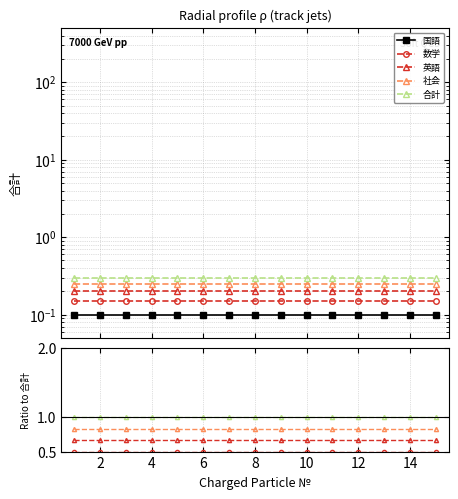

Is the value of 合計 at 12 greater than the value of 数学 at 14?

Yes